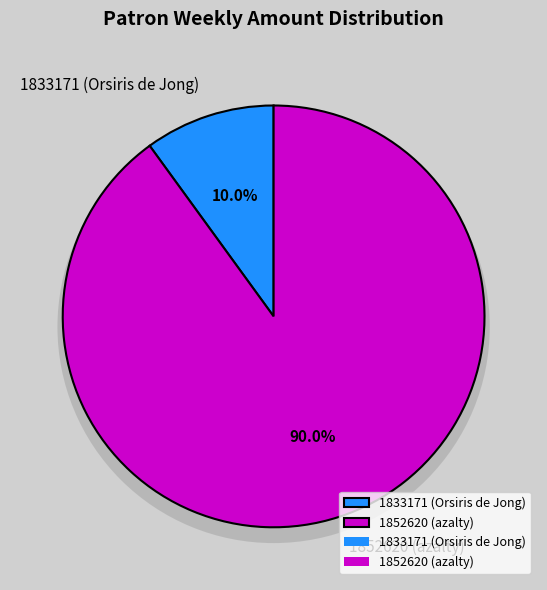

Rank the categories by value from lowest to highest.

1833171 (Orsiris de Jong), 1852620 (azalty)